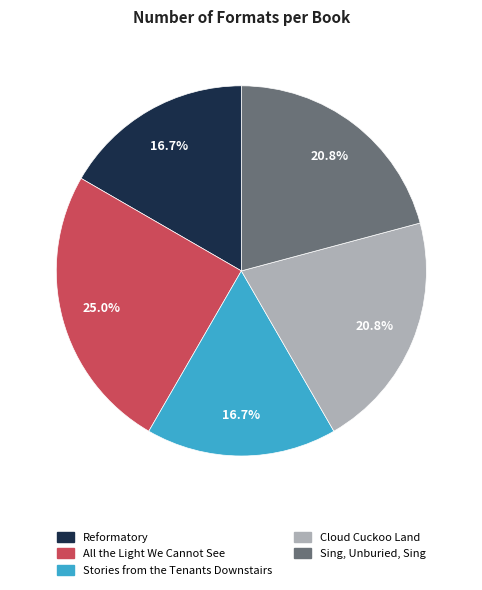

Does Stories from the Tenants Downstairs account for over 50% of the chart?

No